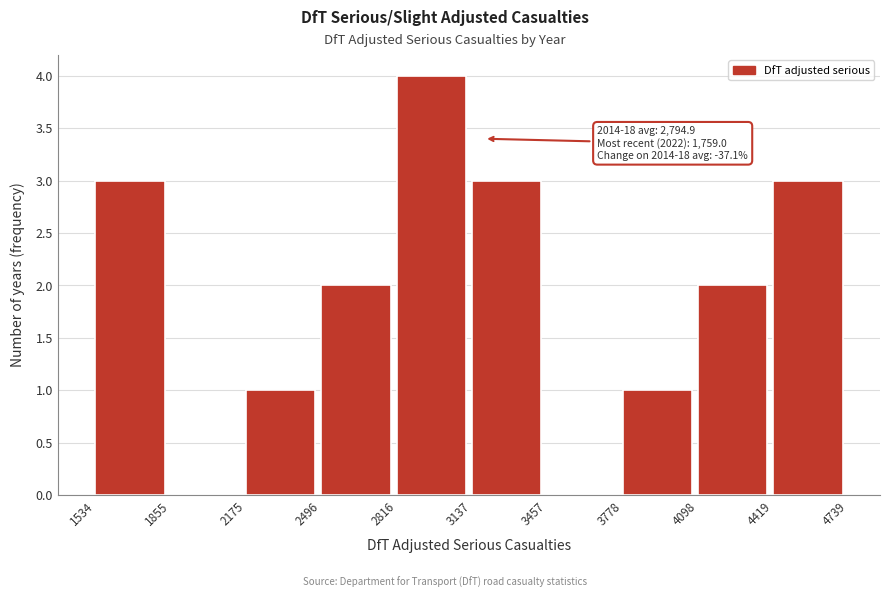

Which range on the x-axis has the tallest bar?

2816 to 3137